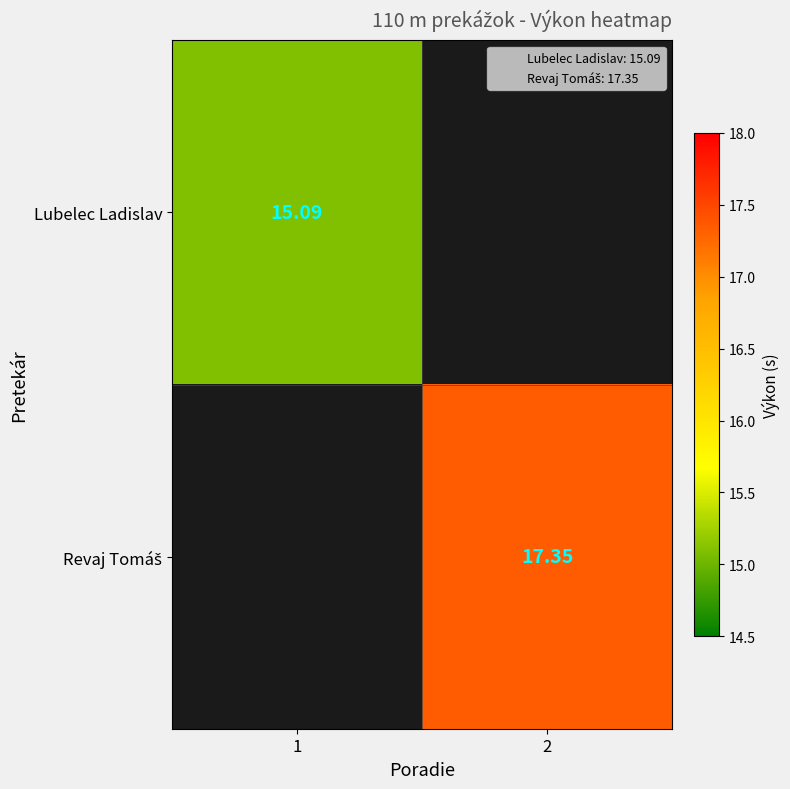

Where is Lubelec Ladislav nearest to the value 15?

1